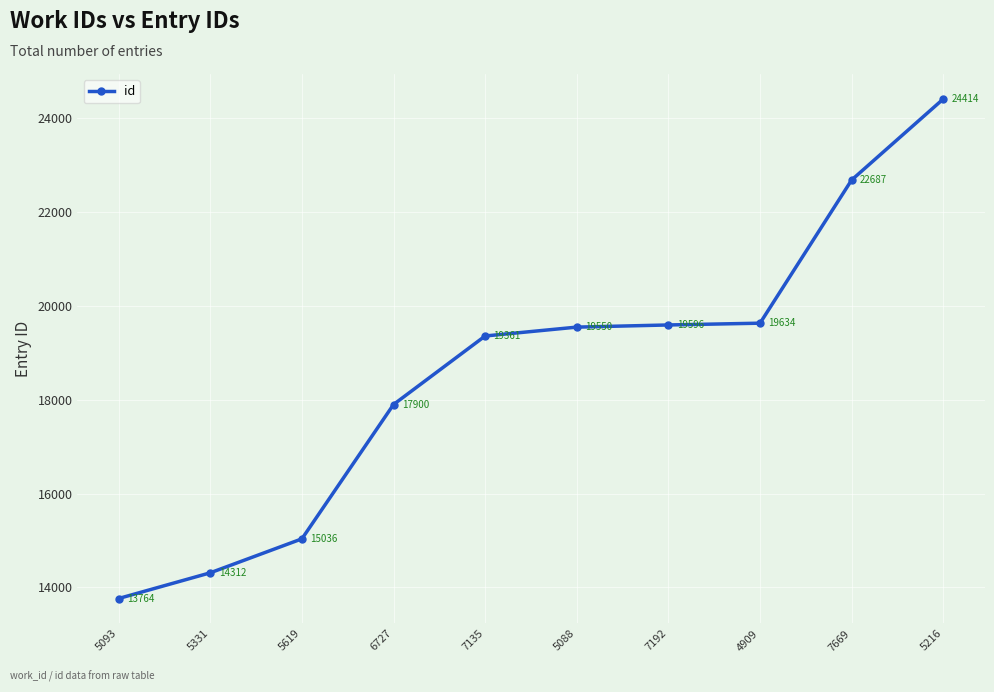

Rank the categories by value from highest to lowest.

5216, 7669, 4909, 7192, 5088, 7135, 6727, 5619, 5331, 5093